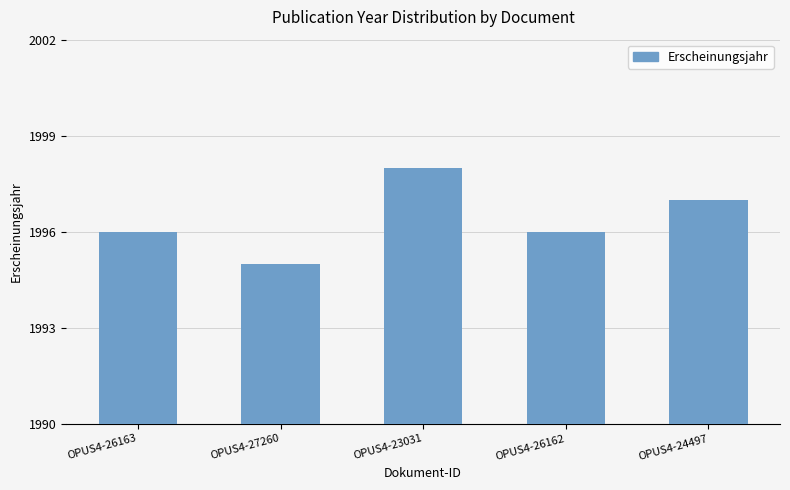

Reading left to right, list all the values displayed in this chart.

OPUS4-26163=1996	OPUS4-27260=1995	OPUS4-23031=1998	OPUS4-26162=1996	OPUS4-24497=1997